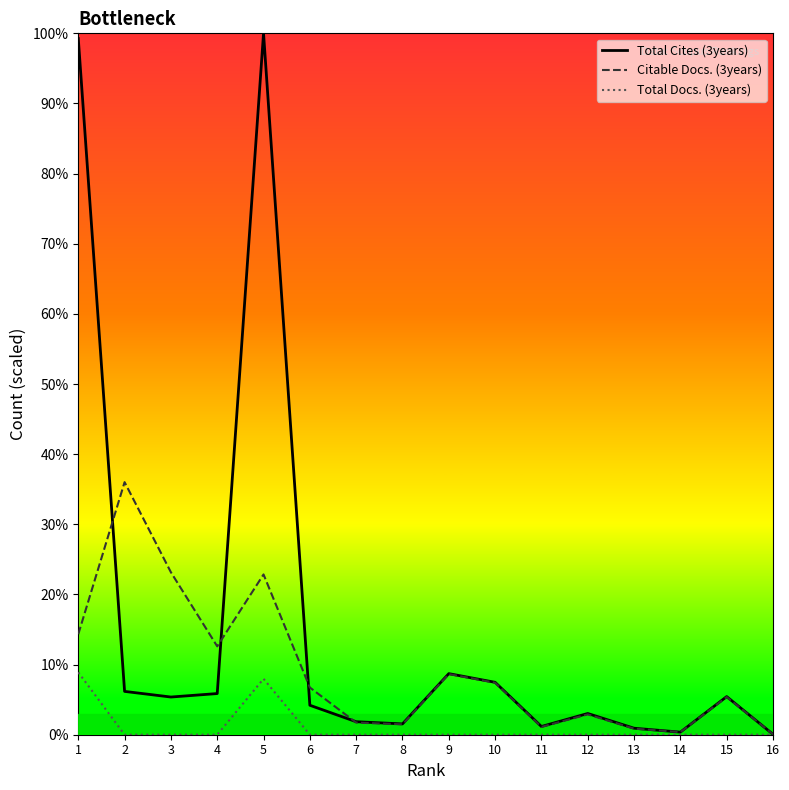

What are all the series names shown in the legend?

Total Cites (3years), Citable Docs. (3years), Total Docs. (3years)